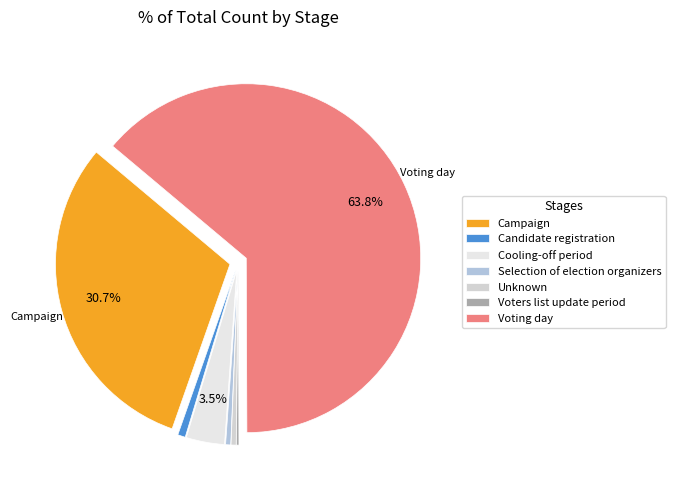

What is the smallest slice in the pie chart?

Voters list update period